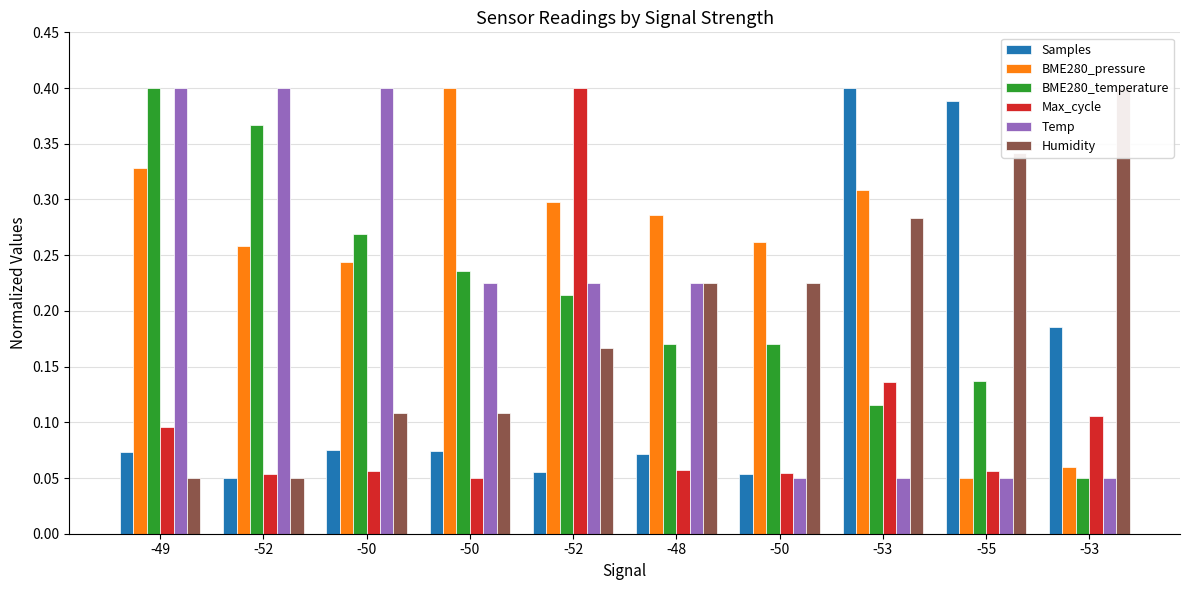

Are the bars horizontal?

No